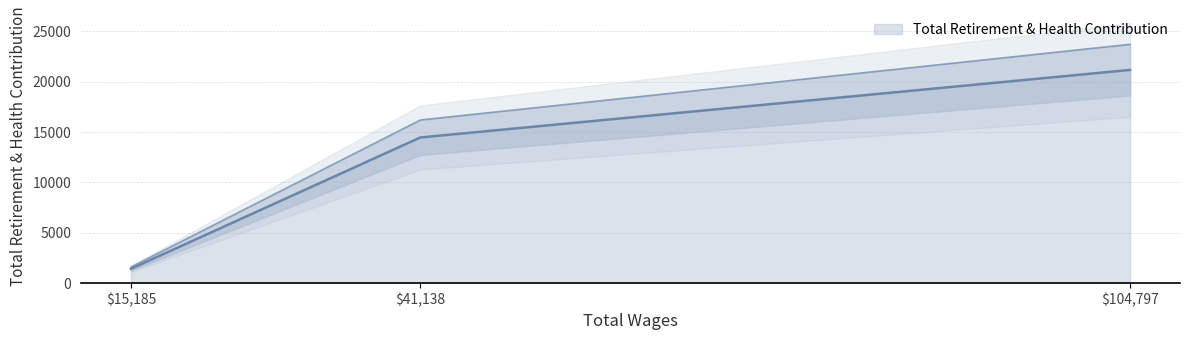

What is the difference between the values at 41138.0 and 104797.0?

6705